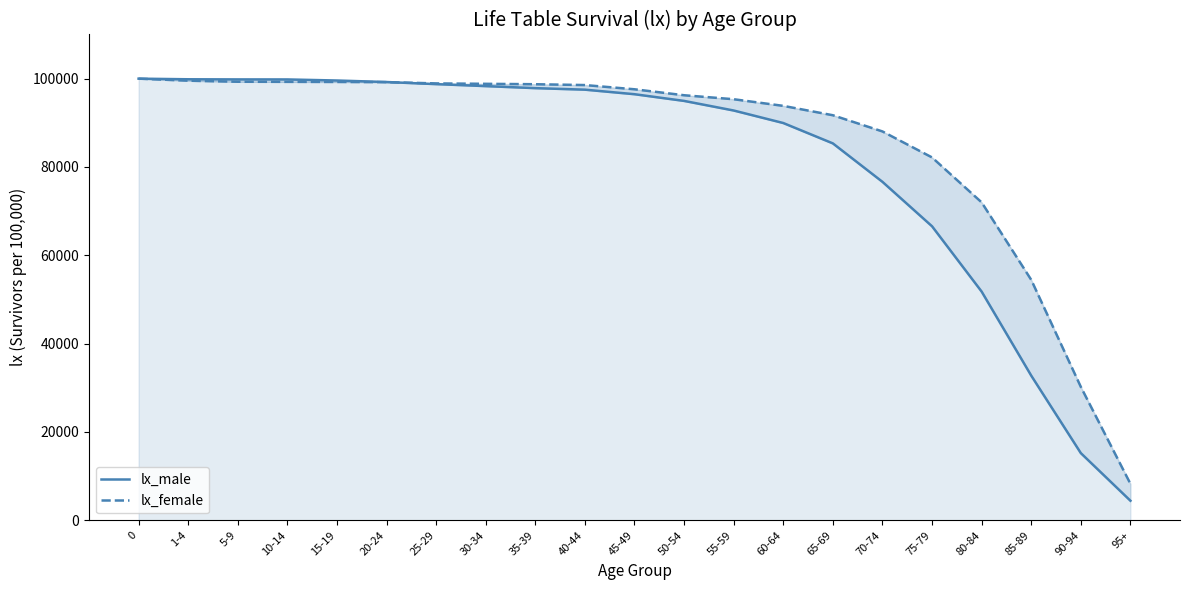

How many data points in lx_male are above 96479?

10